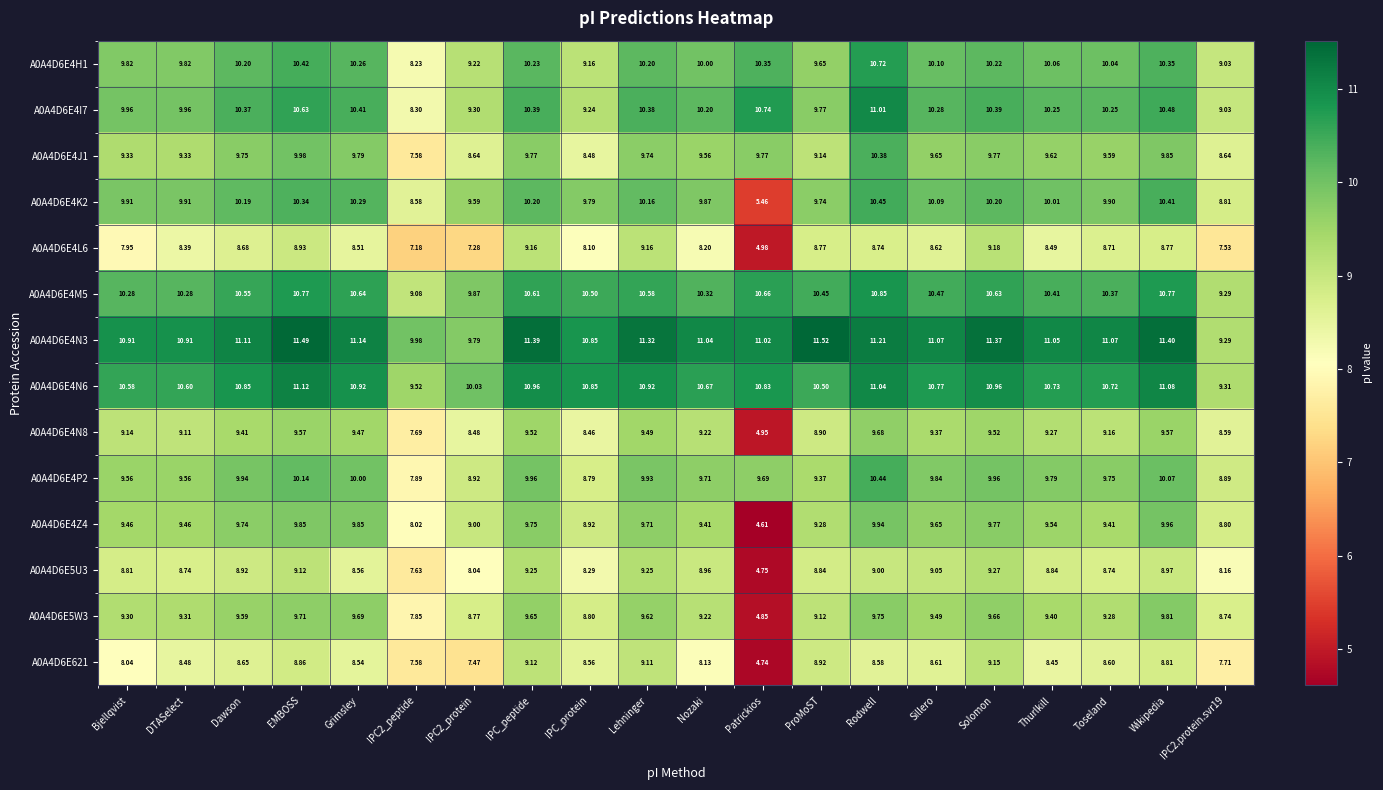

At which label does A0A4D6E5W3 first exceed 9?

Bjellqvist